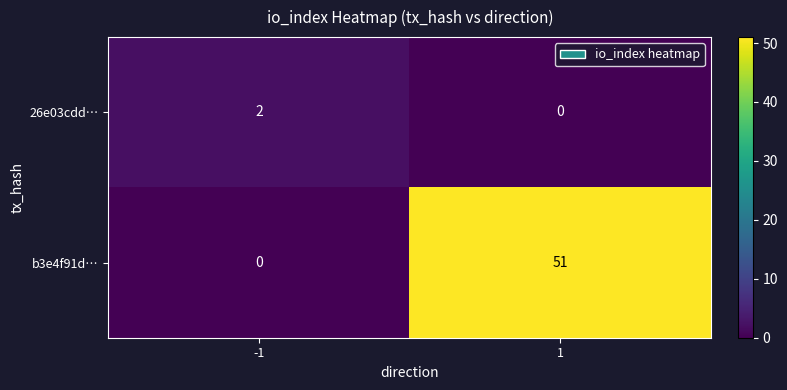

At 1, list the series in order from smallest to largest.

26e03cdd…, b3e4f91d…